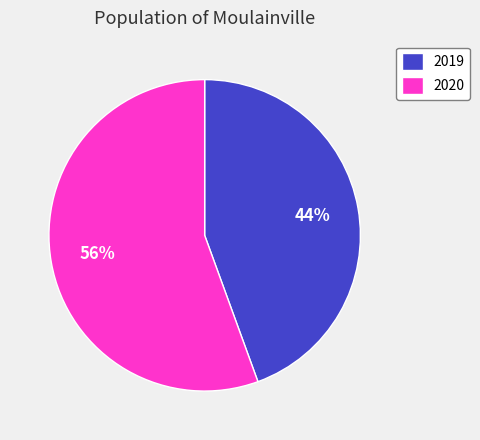

Does any single category account for the majority?

Yes